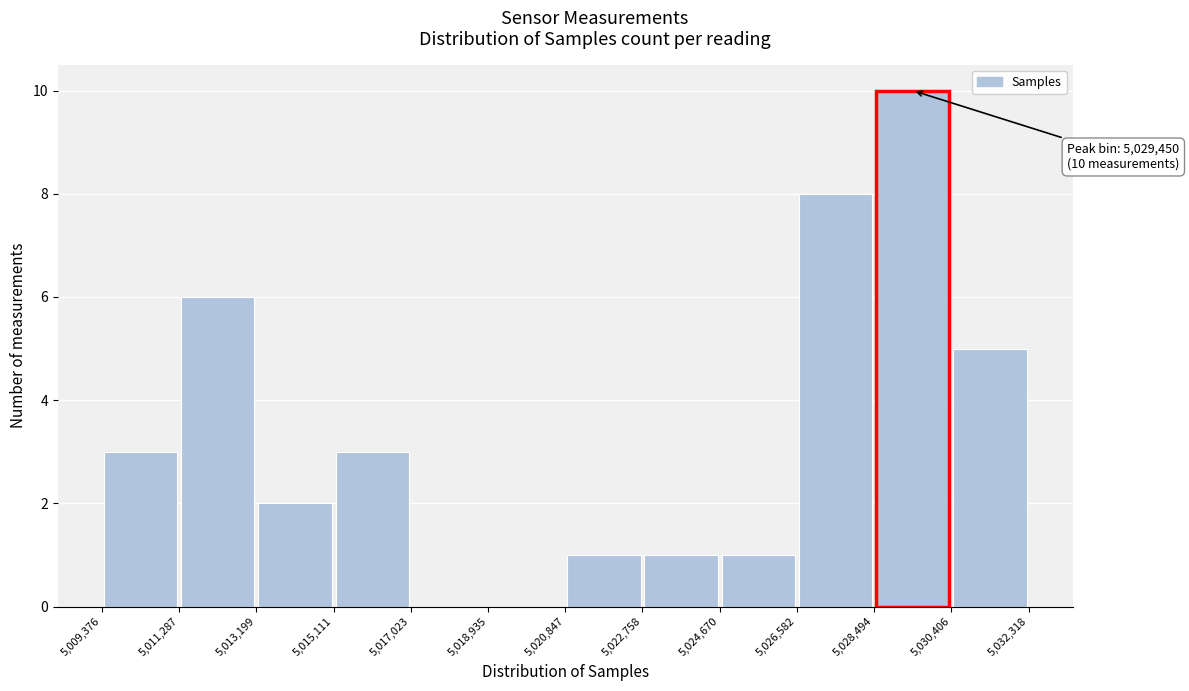

Over which range of the x-axis is the bar tallest?

5,028,494 to 5,030,406